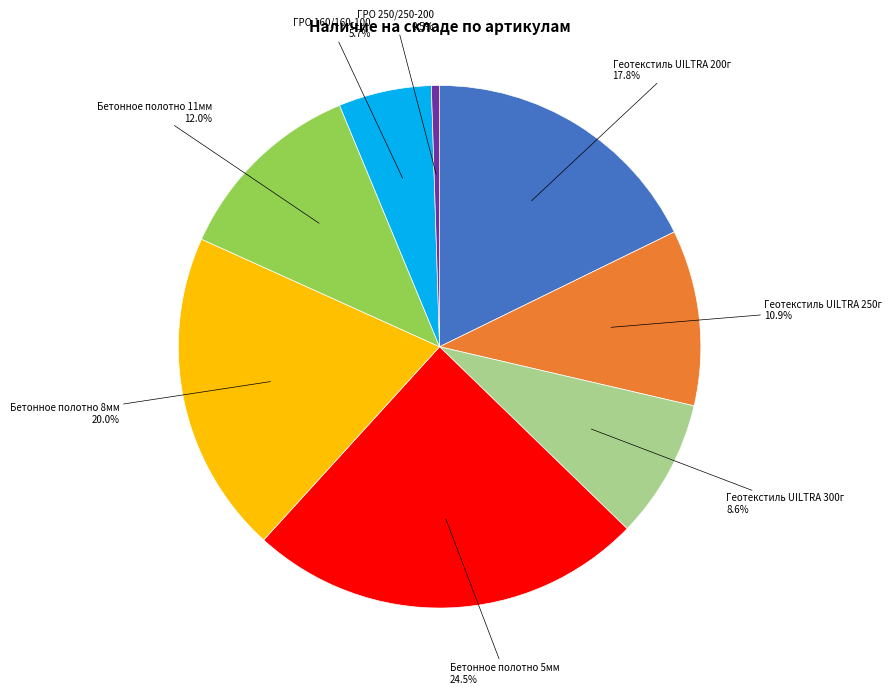

Is there a majority slice in this chart?

No